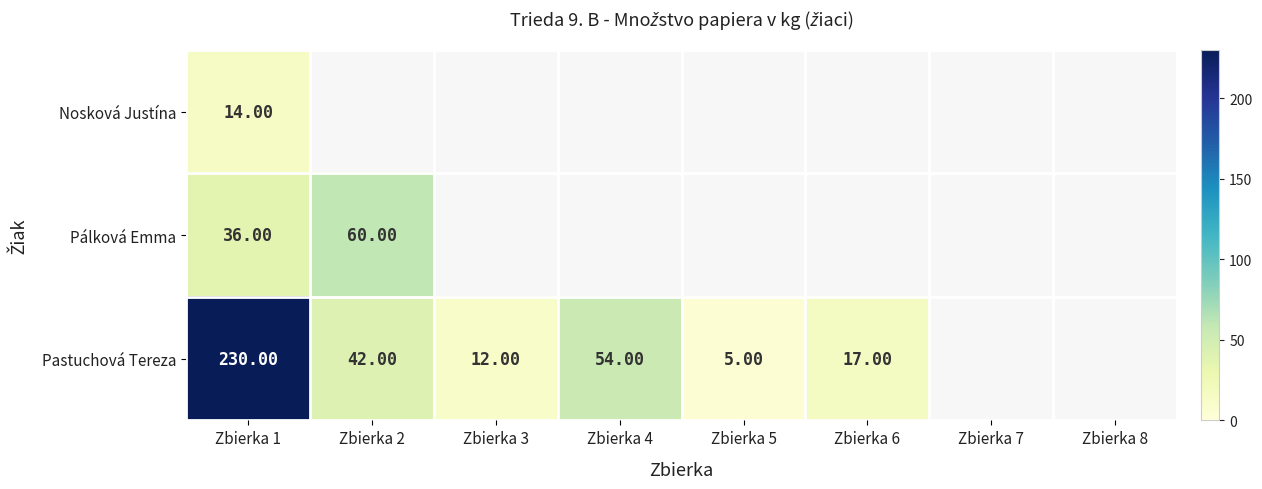

At which category is the sum across all series the highest?

Zbierka 1